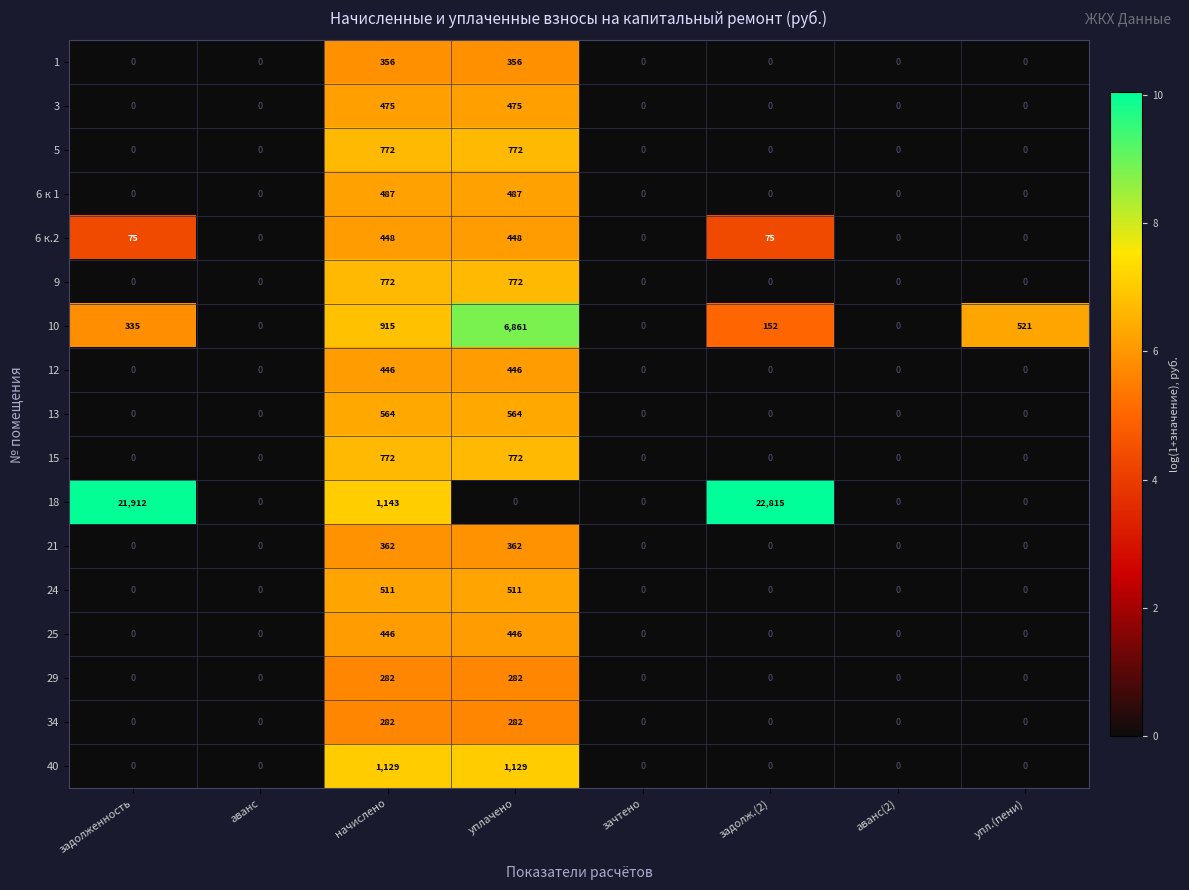

Which series has the largest total across all categories?

18